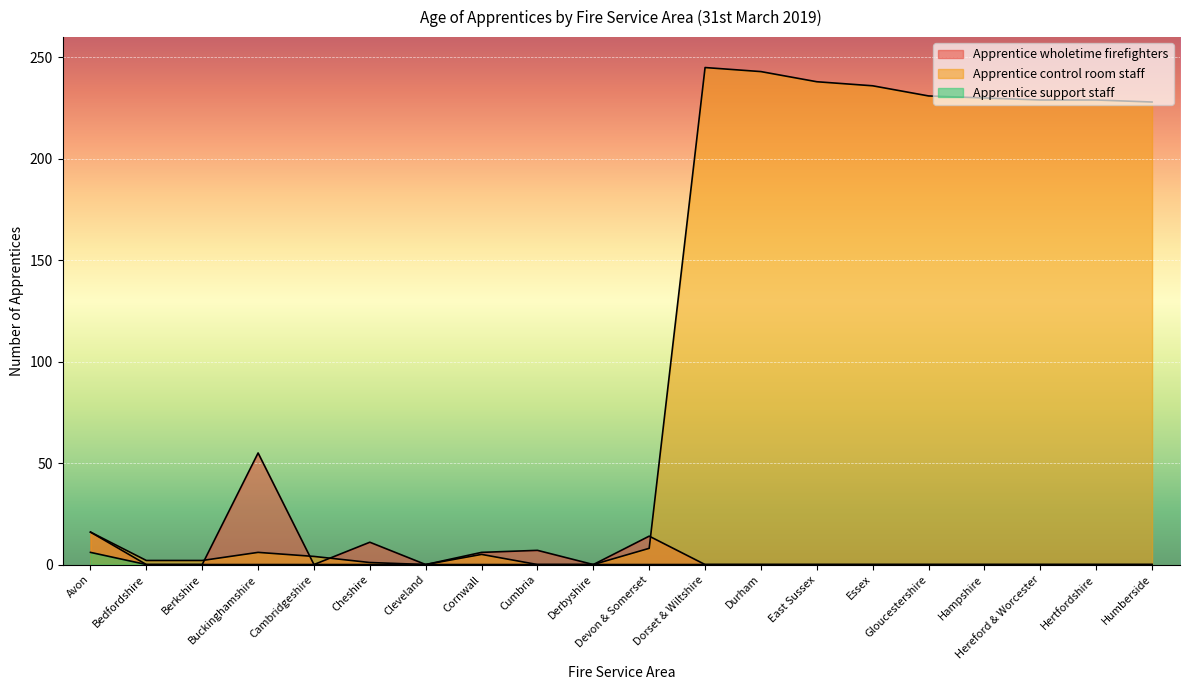

List the series in order of their peak value, highest first.

Apprentice control room staff, Apprentice wholetime firefighters, Apprentice support staff